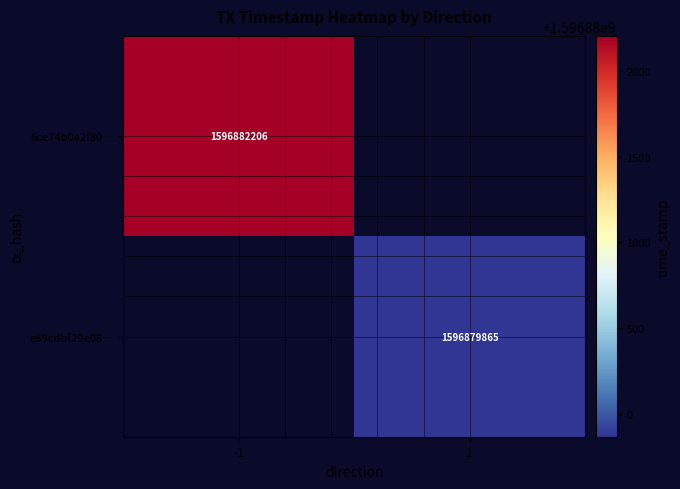

The value of 6ce74b0a2f80… at -1 is 2382268919. True or false?

False